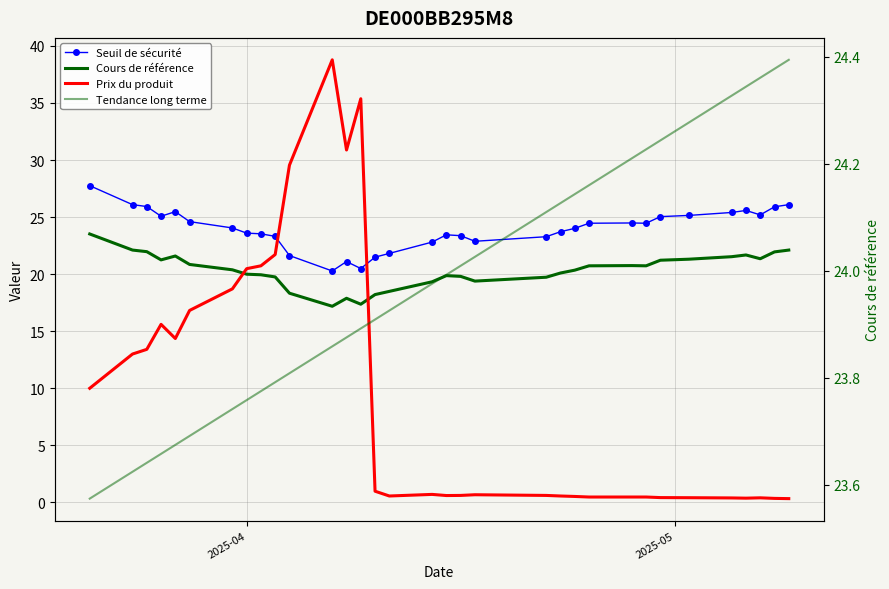

What is the highest value of the Seuil de sécurité series?

27.8